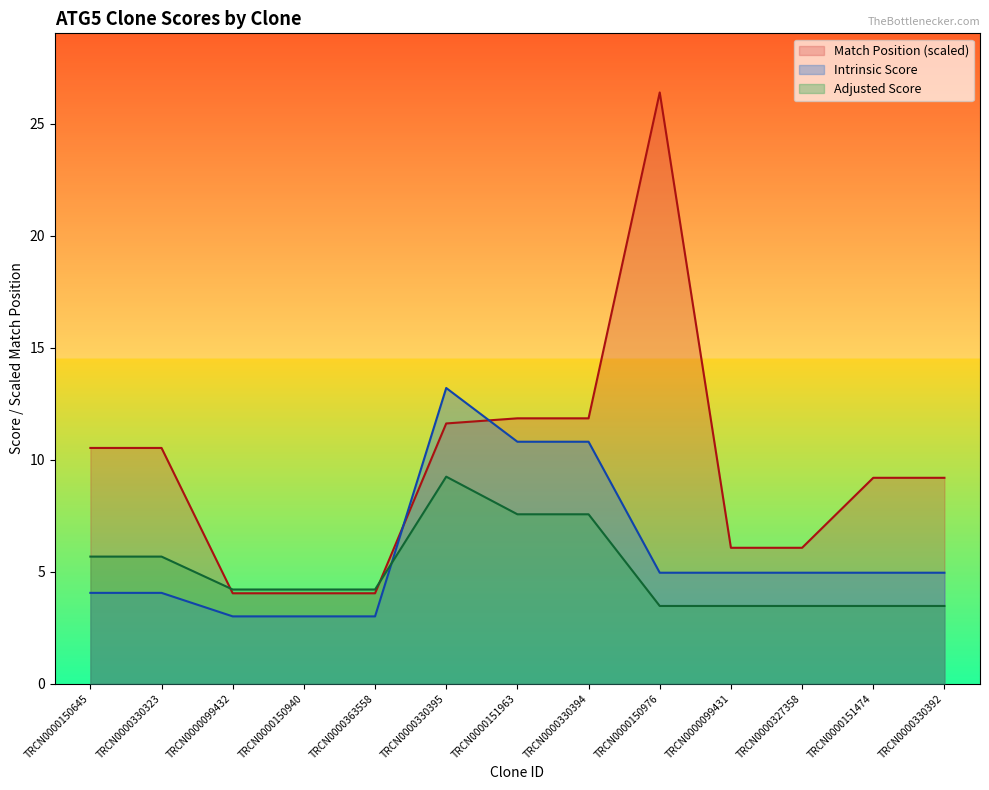

Between TRCN0000151474 and TRCN0000150940, which is larger?

TRCN0000151474